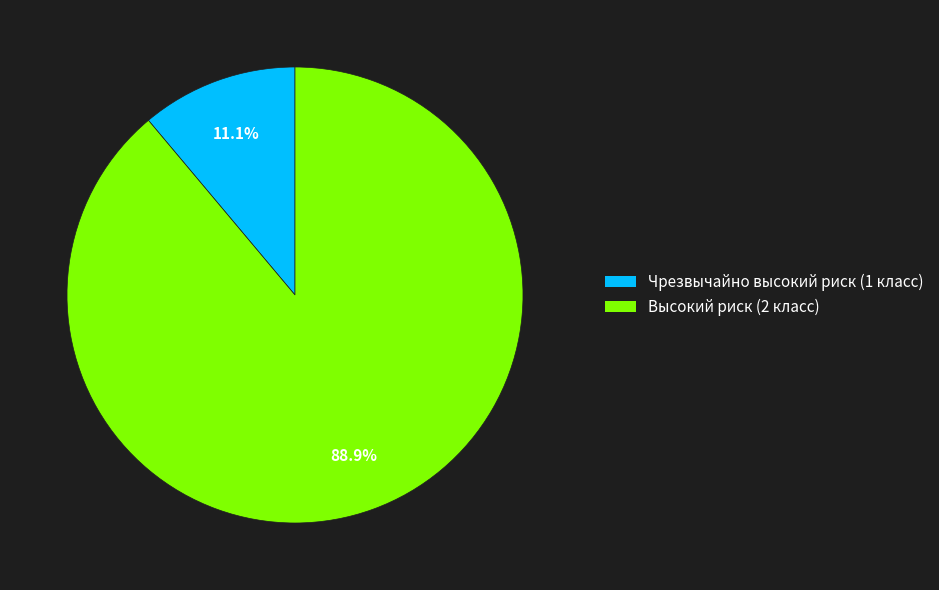

Combined, do Высокий риск (2 класс) and Чрезвычайно высокий риск (1 класс) account for over 50%?

Yes